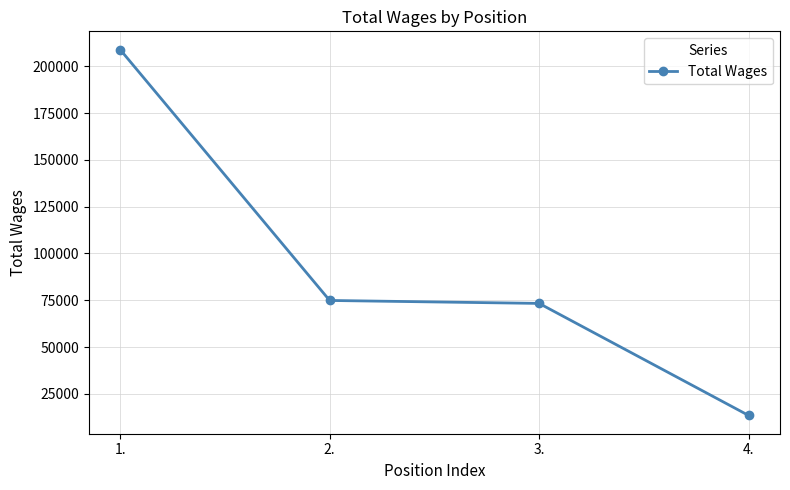

Reading left to right, extract all data points from this chart.

1.=208936	2.=74885	3.=73312	4.=13445